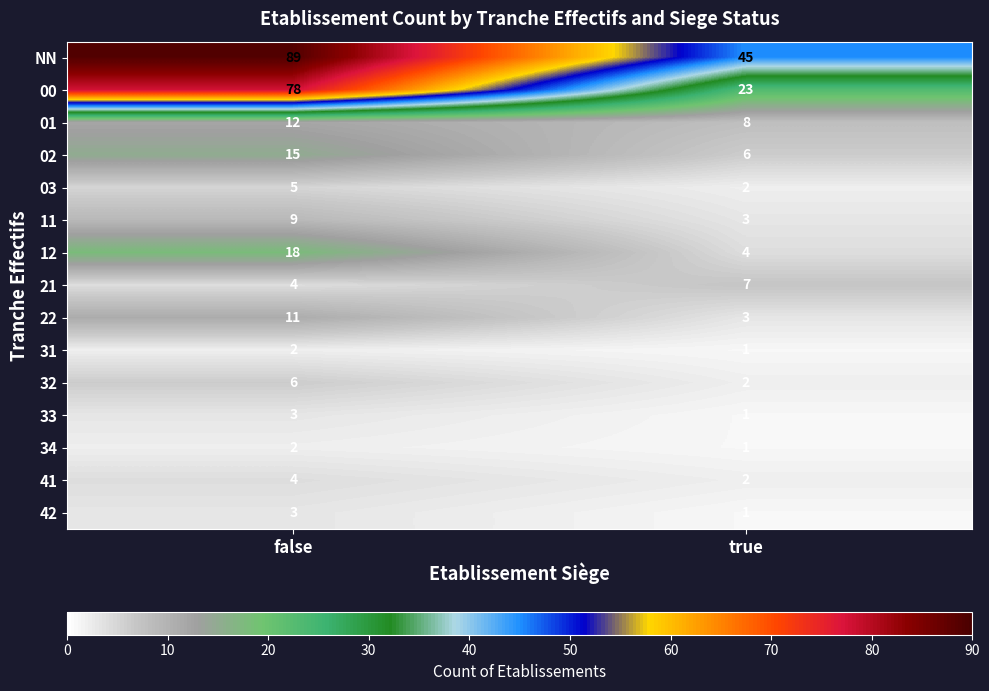

What is the approximate value of 33 at false?

3